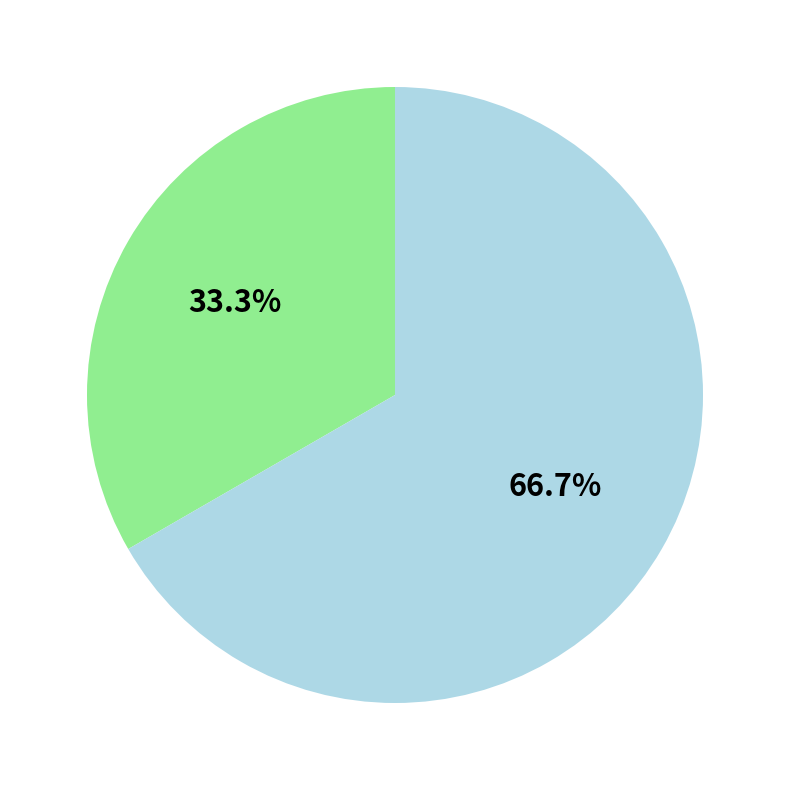

Does any single category account for the majority?

Yes